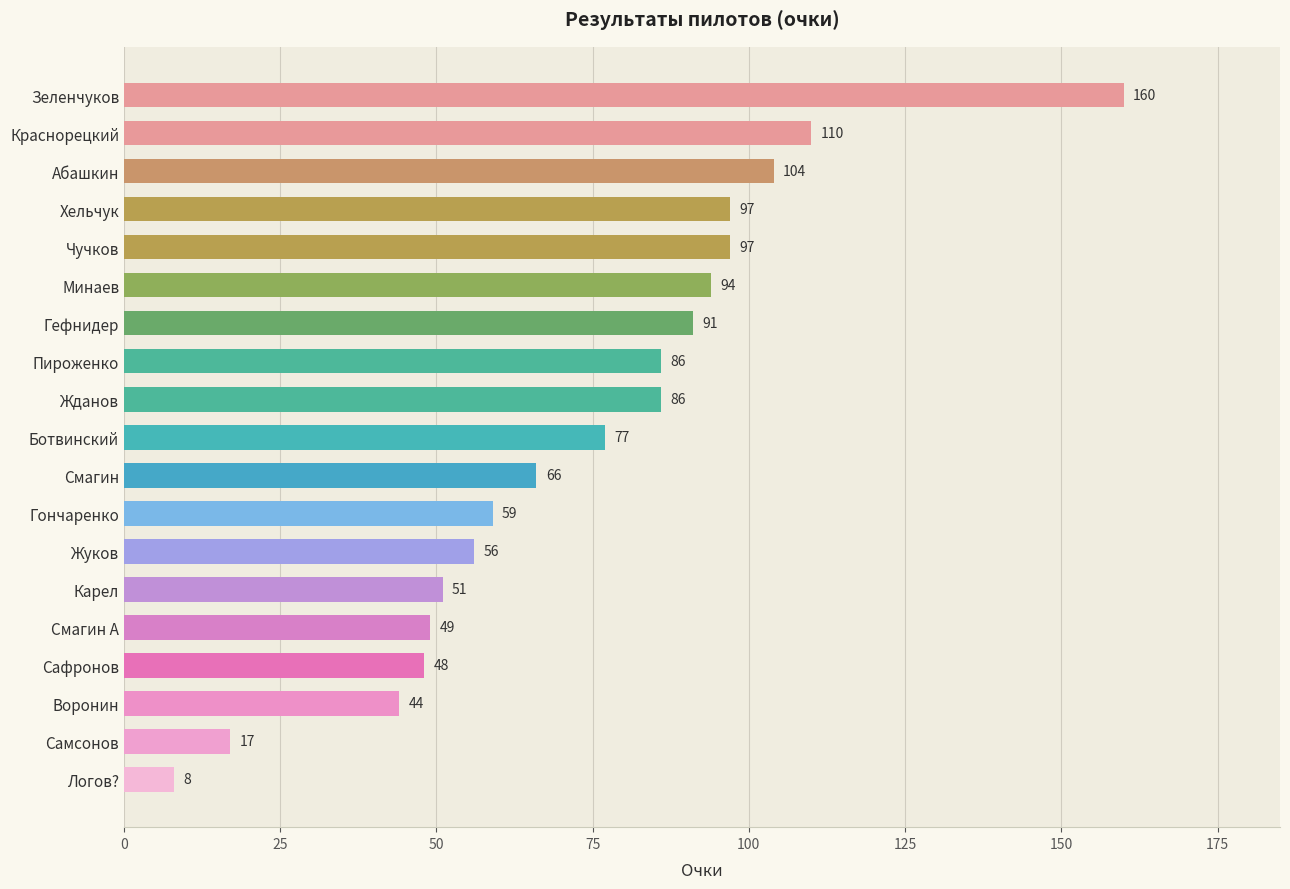

True or false: the data shows 107 at Смагин.

False